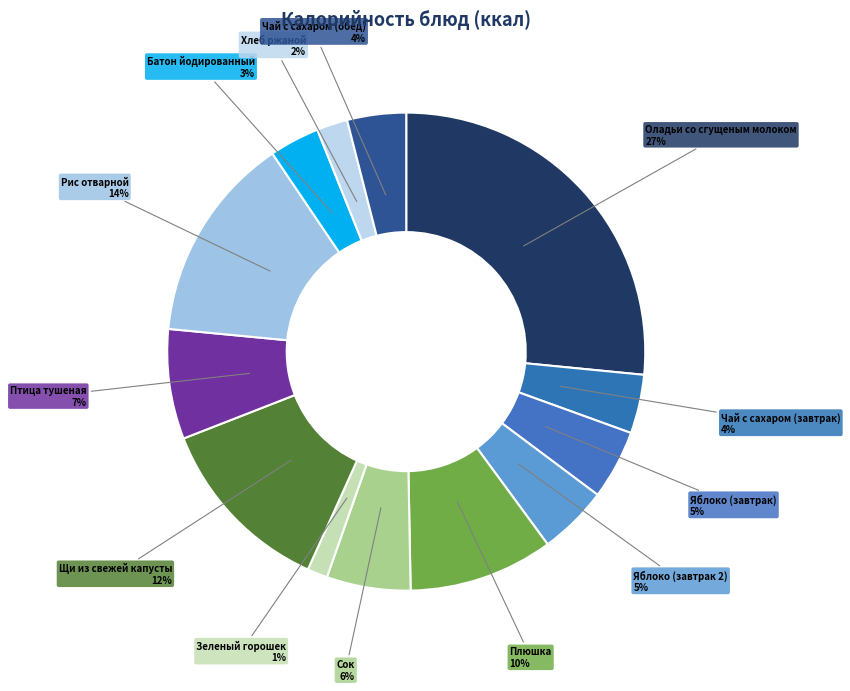

What is the largest slice in the pie chart?

Оладьи со сгущеным молоком